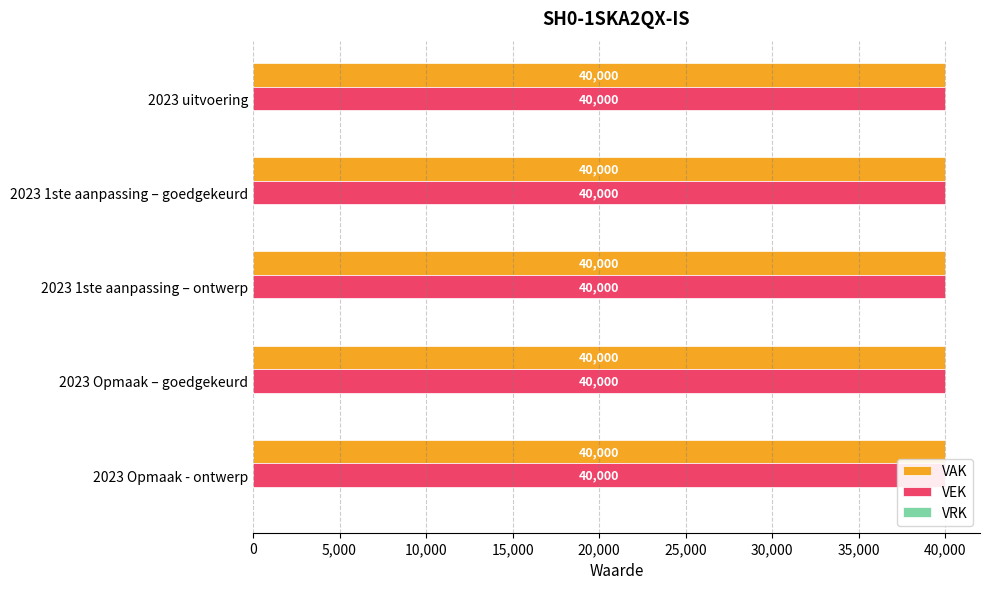

List the labels in order of VRK value, largest first.

2023 uitvoering, 2023 1ste aanpassing – goedgekeurd, 2023 1ste aanpassing – ontwerp, 2023 Opmaak – goedgekeurd, 2023 Opmaak - ontwerp